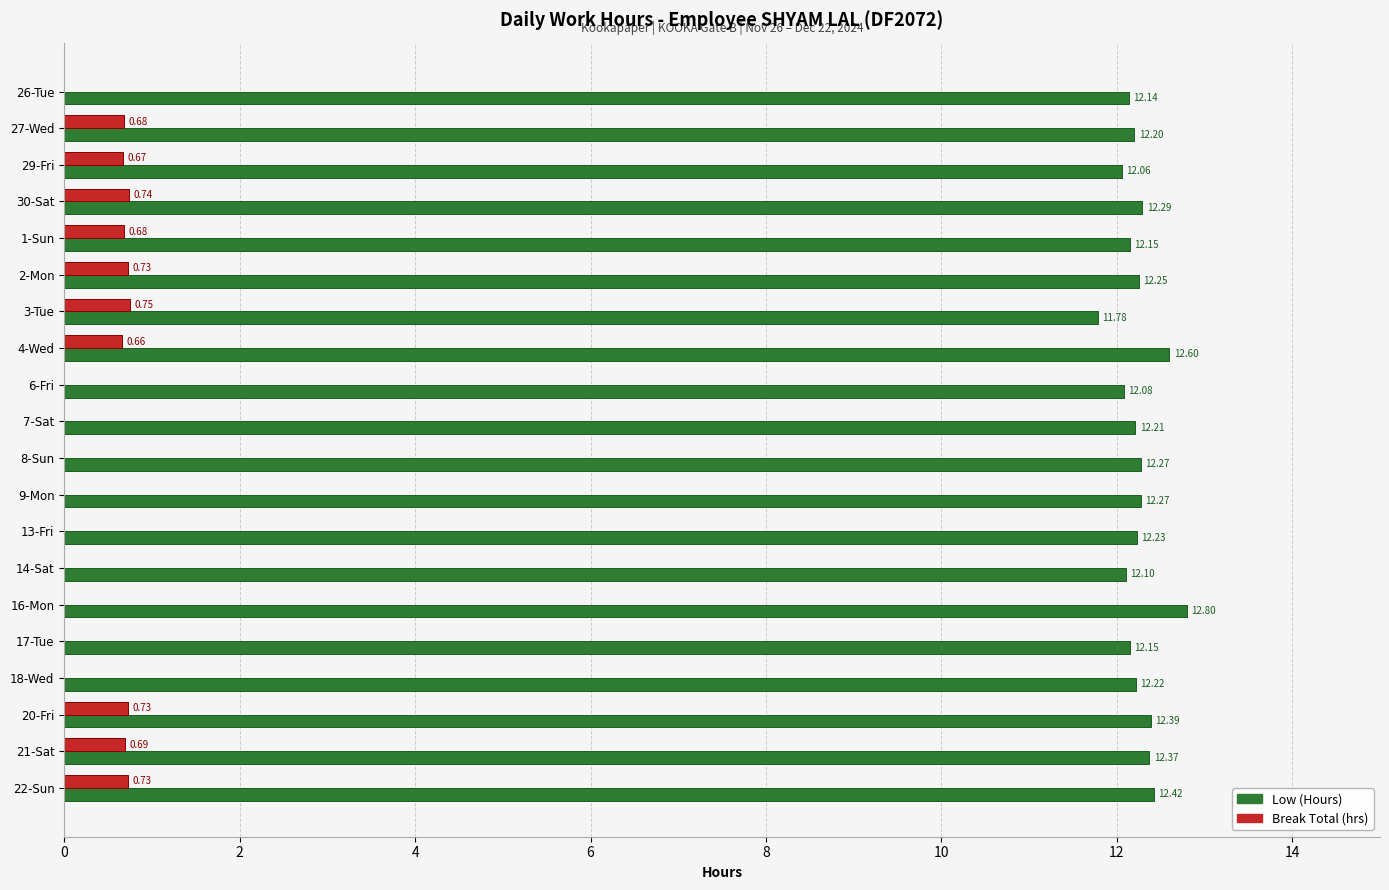

What is the total value across all series at 18-Wed?

12.2